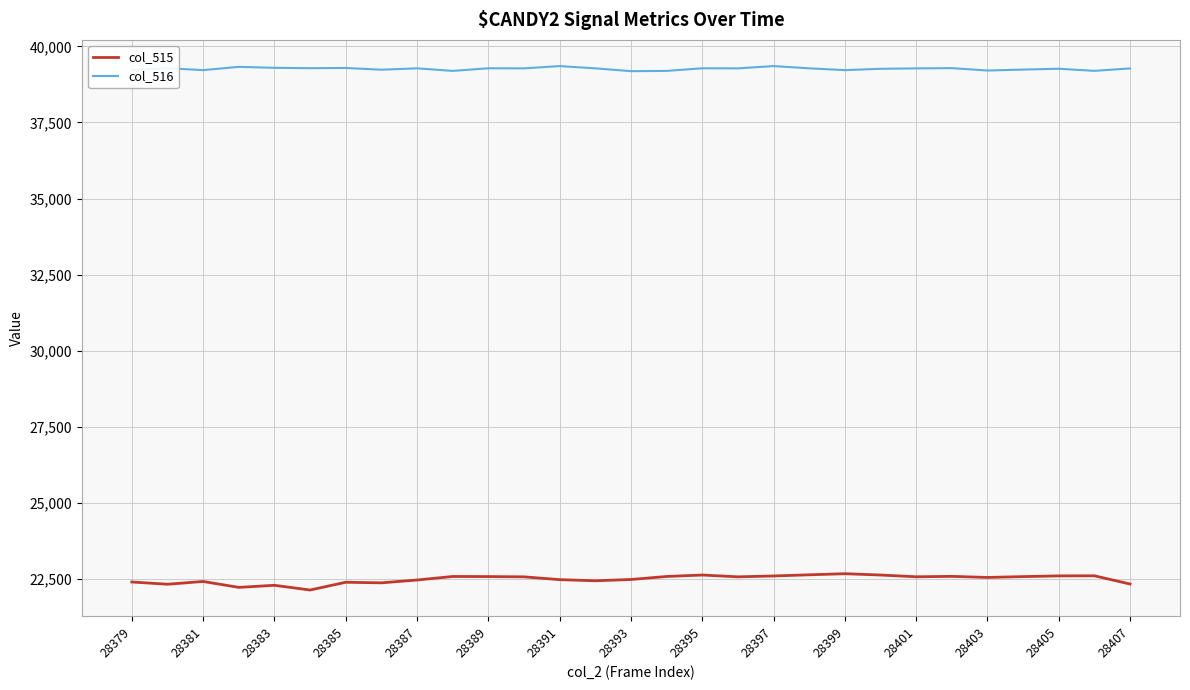

What is the smallest value displayed?

22135